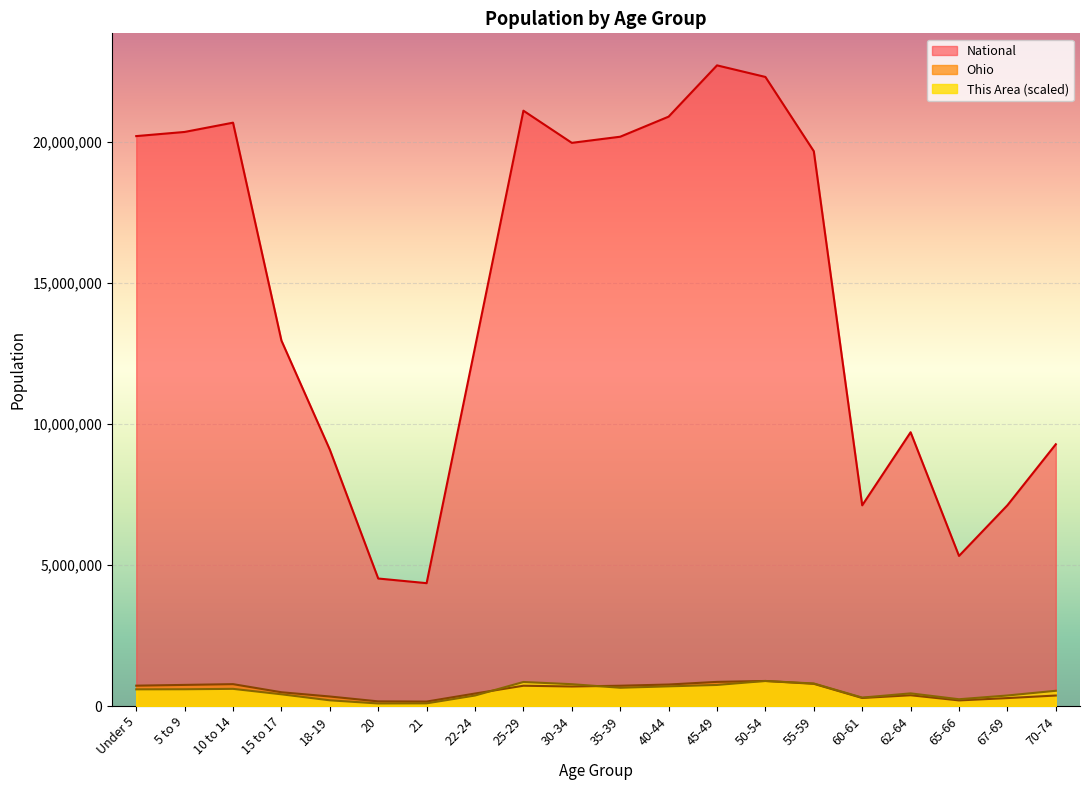

The Ohio series shows 59590.4 at 21. True or false?

False